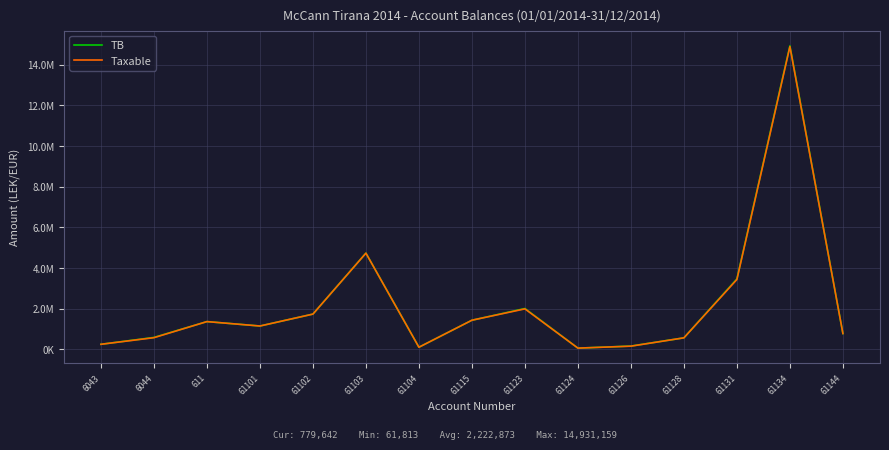

What are all the series names shown in the legend?

TB, Taxable